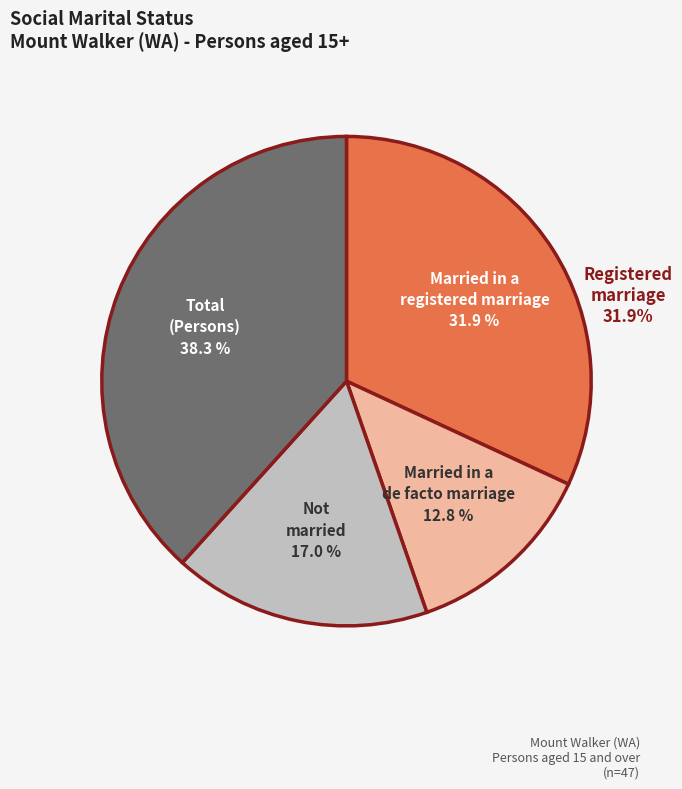

How many slices are in this pie chart?

4